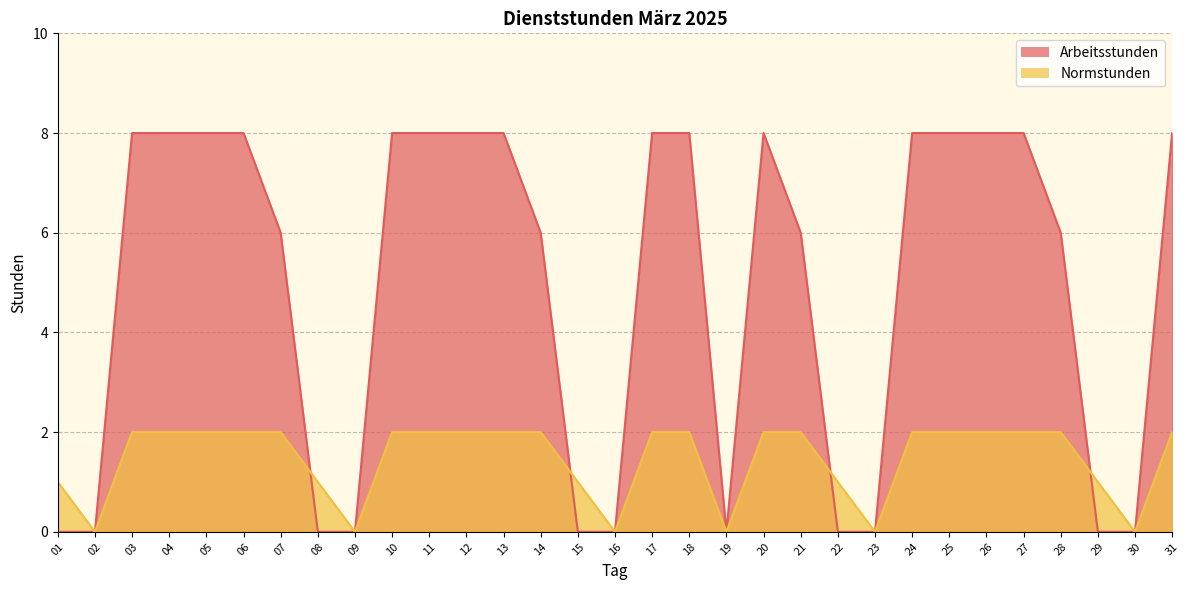

Is it true that Arbeitsstunden equals 6 at 14?

True